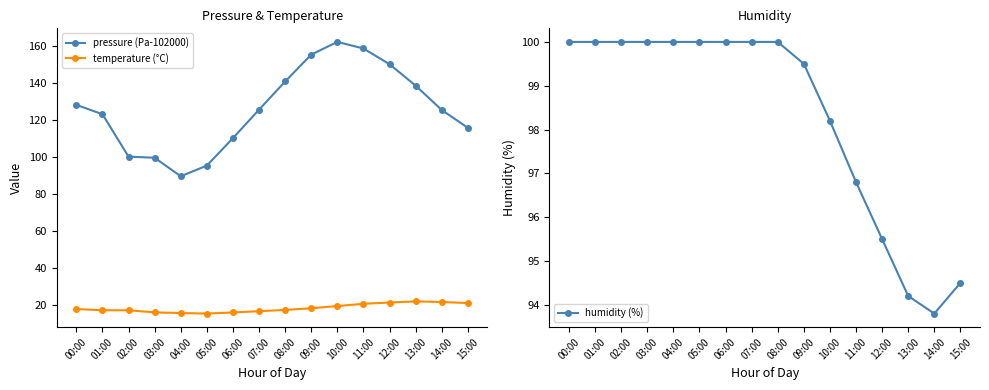

List the labels in order of temperature (°C) value, largest first.

13:00, 14:00, 12:00, 15:00, 11:00, 10:00, 09:00, 00:00, 08:00, 01:00, 02:00, 07:00, 03:00, 06:00, 04:00, 05:00